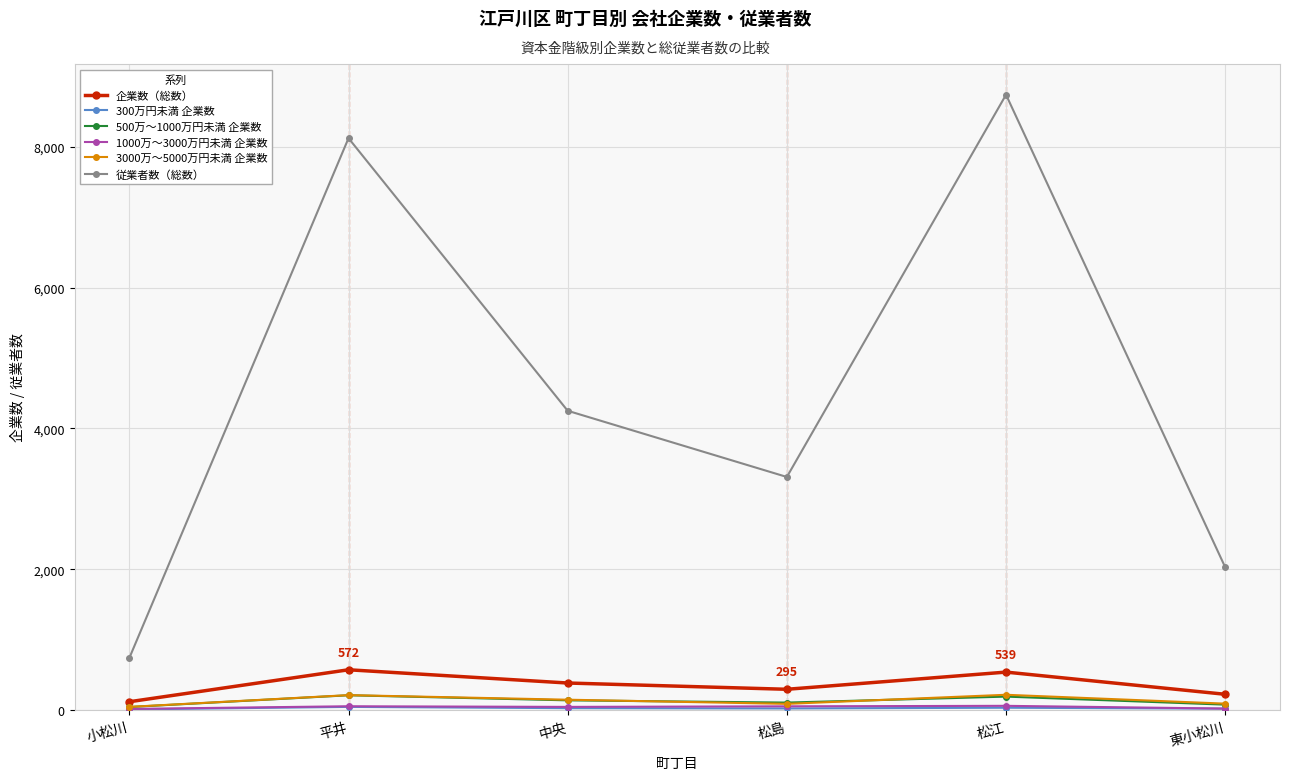

Does the chart have visible grid lines?

Yes